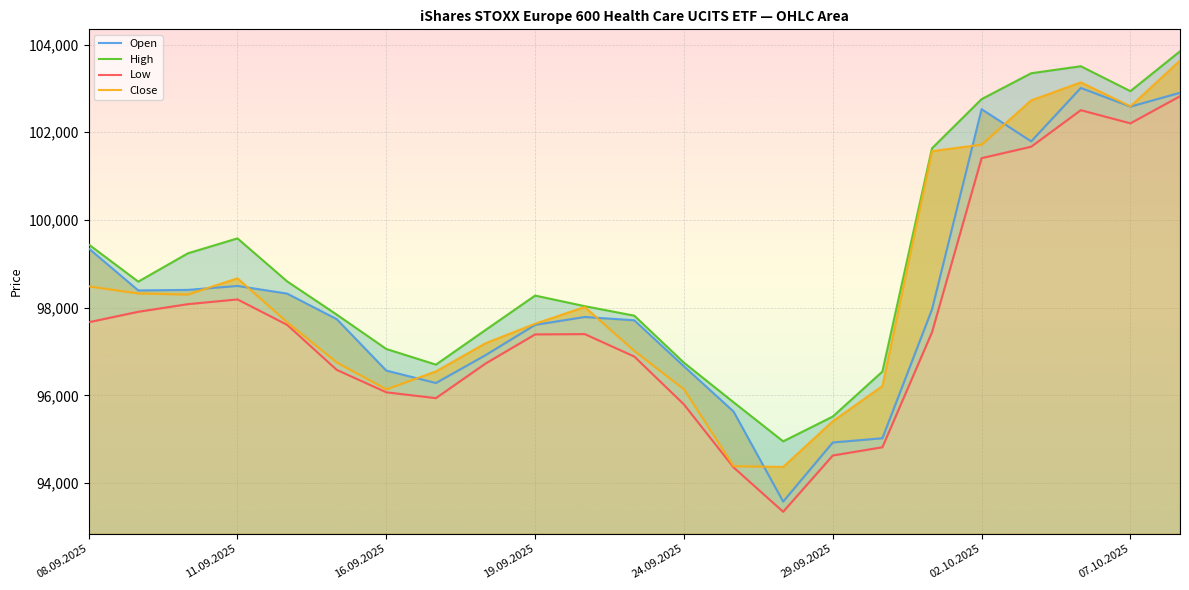

What is the total value across all series at 08.09.2025?

394947